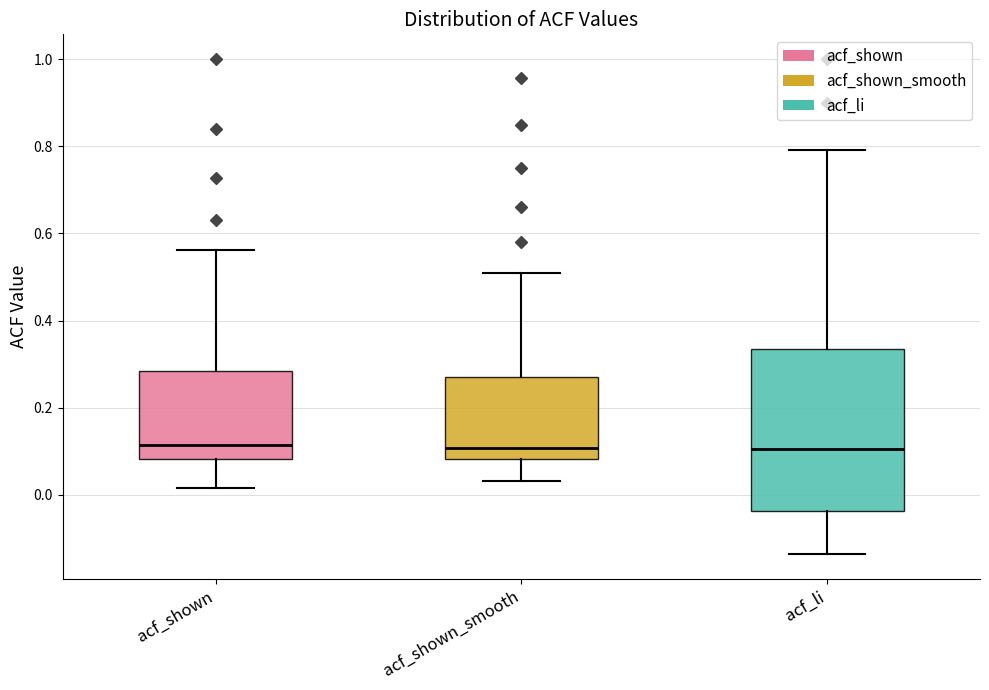

Where does the upper whisker of the box for acf_li end on the y-axis? The values are not printed on the chart, so give them approximately, as read against the axis.

0.80